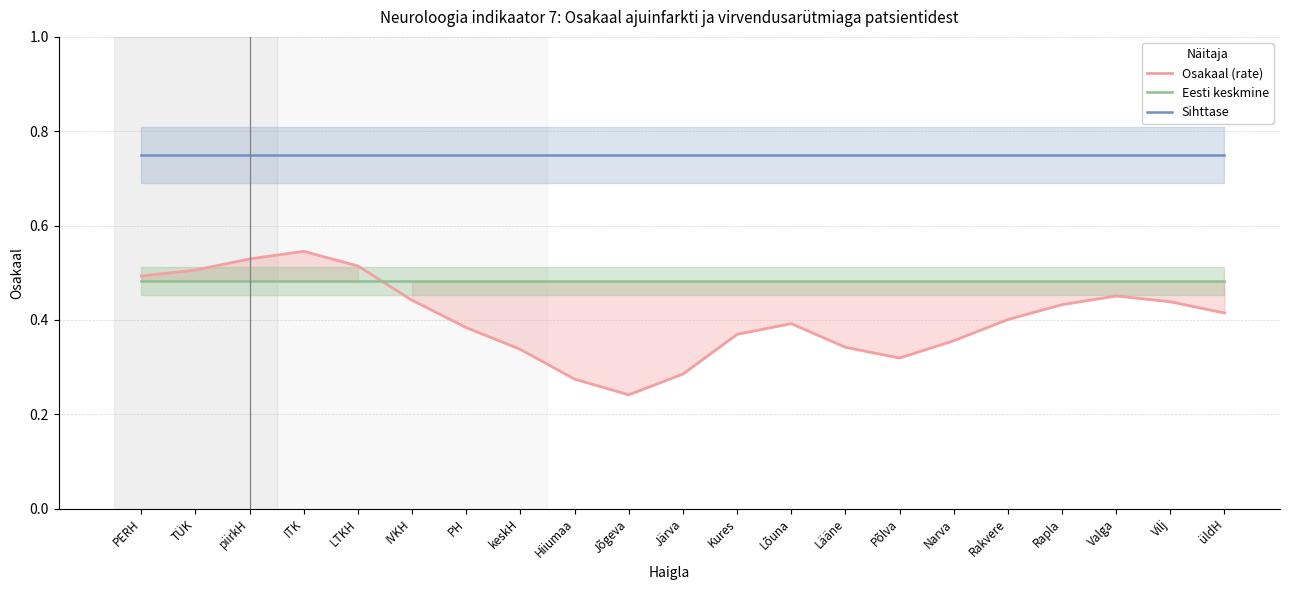

What is the value of the Osakaal (rate) point at the 11th from the left?

0.3